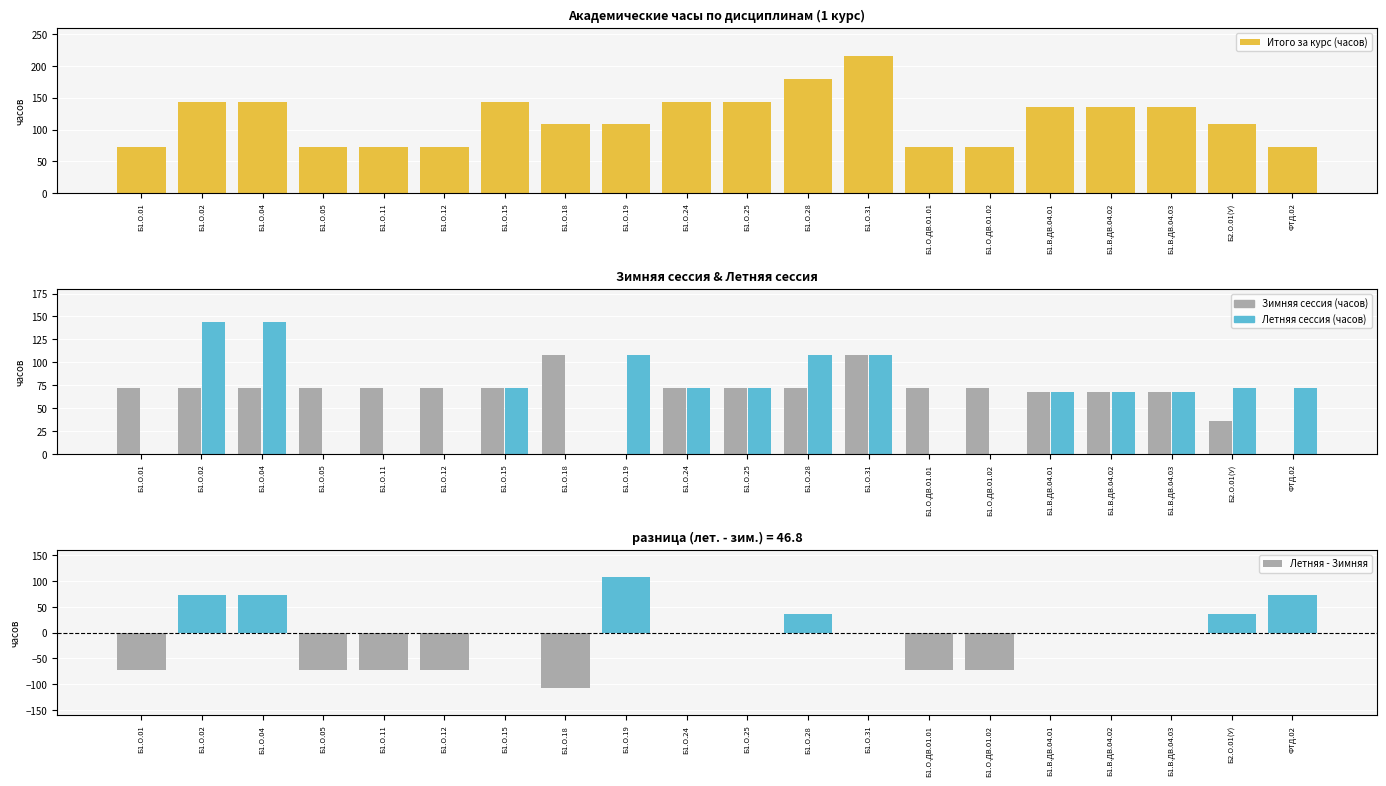

Reading left to right, what are all the values shown in this chart?

Итого за курс (часов): Б1.О.01=72	Б1.О.02=144	Б1.О.04=144	Б1.О.05=72	Б1.О.11=72	Б1.О.12=72	Б1.О.15=144	Б1.О.18=108	Б1.О.19=108	Б1.О.24=144	Б1.О.25=144	Б1.О.28=180	Б1.О.31=216	Б1.О.ДВ.01.01=72	Б1.О.ДВ.01.02=72	Б1.В.ДВ.04.01=136	Б1.В.ДВ.04.02=136	Б1.В.ДВ.04.03=136	Б2.О.01(У)=108	ФТД.02=72
Зимняя сессия (часов): Б1.О.01=72	Б1.О.02=72	Б1.О.04=72	Б1.О.05=72	Б1.О.11=72	Б1.О.12=72	Б1.О.15=72	Б1.О.18=108	Б1.О.19=0	Б1.О.24=72	Б1.О.25=72	Б1.О.28=72	Б1.О.31=108	Б1.О.ДВ.01.01=72	Б1.О.ДВ.01.02=72	Б1.В.ДВ.04.01=68	Б1.В.ДВ.04.02=68	Б1.В.ДВ.04.03=68	Б2.О.01(У)=36	ФТД.02=0
Летняя сессия (часов): Б1.О.01=0	Б1.О.02=144	Б1.О.04=144	Б1.О.05=0	Б1.О.11=0	Б1.О.12=0	Б1.О.15=72	Б1.О.18=0	Б1.О.19=108	Б1.О.24=72	Б1.О.25=72	Б1.О.28=108	Б1.О.31=108	Б1.О.ДВ.01.01=0	Б1.О.ДВ.01.02=0	Б1.В.ДВ.04.01=68	Б1.В.ДВ.04.02=68	Б1.В.ДВ.04.03=68	Б2.О.01(У)=72	ФТД.02=72
Летняя - Зимняя: Б1.О.01=-72	Б1.О.02=72	Б1.О.04=72	Б1.О.05=-72	Б1.О.11=-72	Б1.О.12=-72	Б1.О.15=0	Б1.О.18=-108	Б1.О.19=108	Б1.О.24=0	Б1.О.25=0	Б1.О.28=36	Б1.О.31=0	Б1.О.ДВ.01.01=-72	Б1.О.ДВ.01.02=-72	Б1.В.ДВ.04.01=0	Б1.В.ДВ.04.02=0	Б1.В.ДВ.04.03=0	Б2.О.01(У)=36	ФТД.02=72